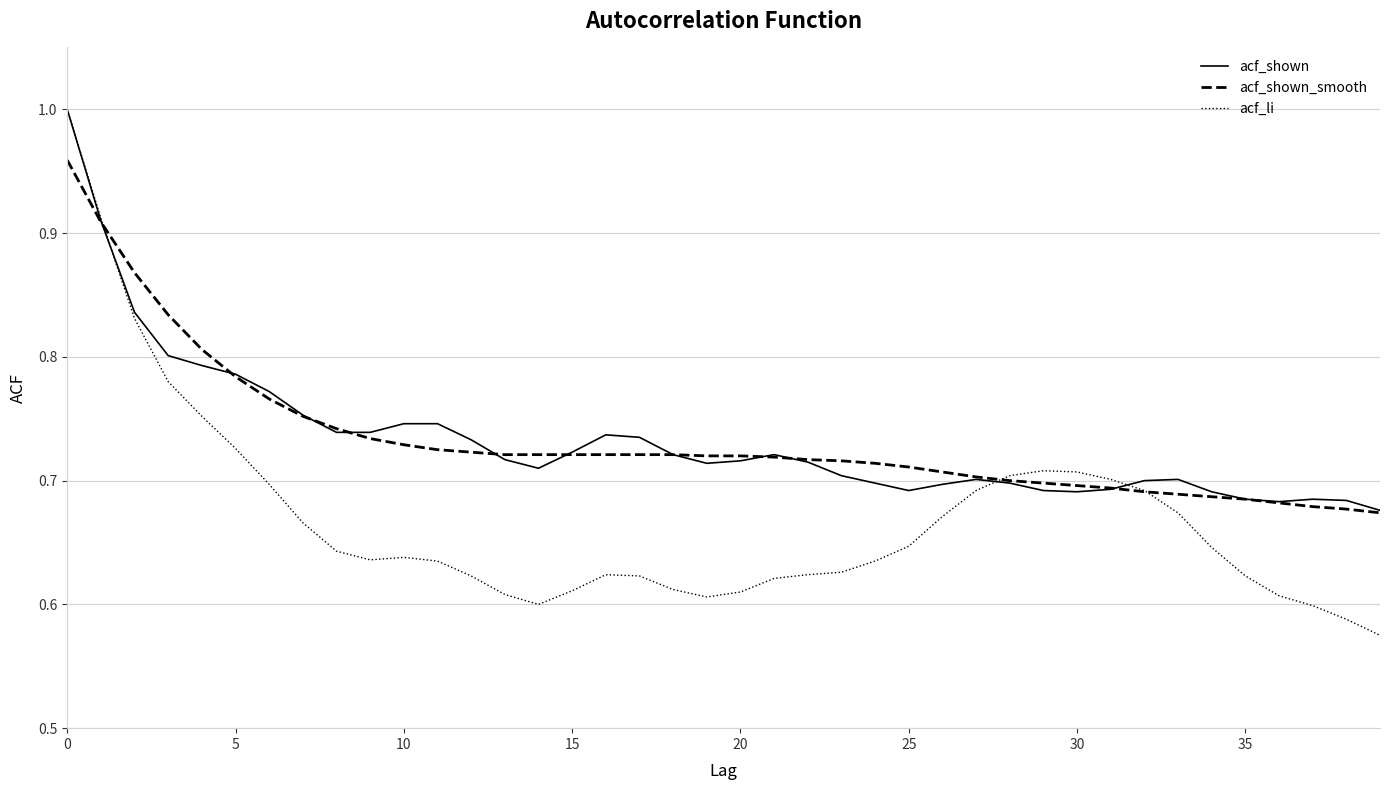

Which series has the widest spread of values?

acf_li